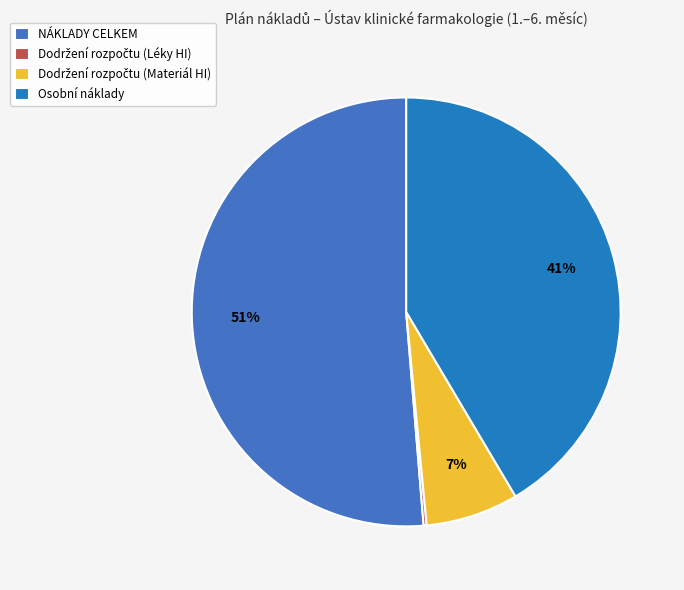

Rank the categories by value from lowest to highest.

Dodržení rozpočtu (Léky HI), Dodržení rozpočtu (Materiál HI), Osobní náklady, NÁKLADY CELKEM